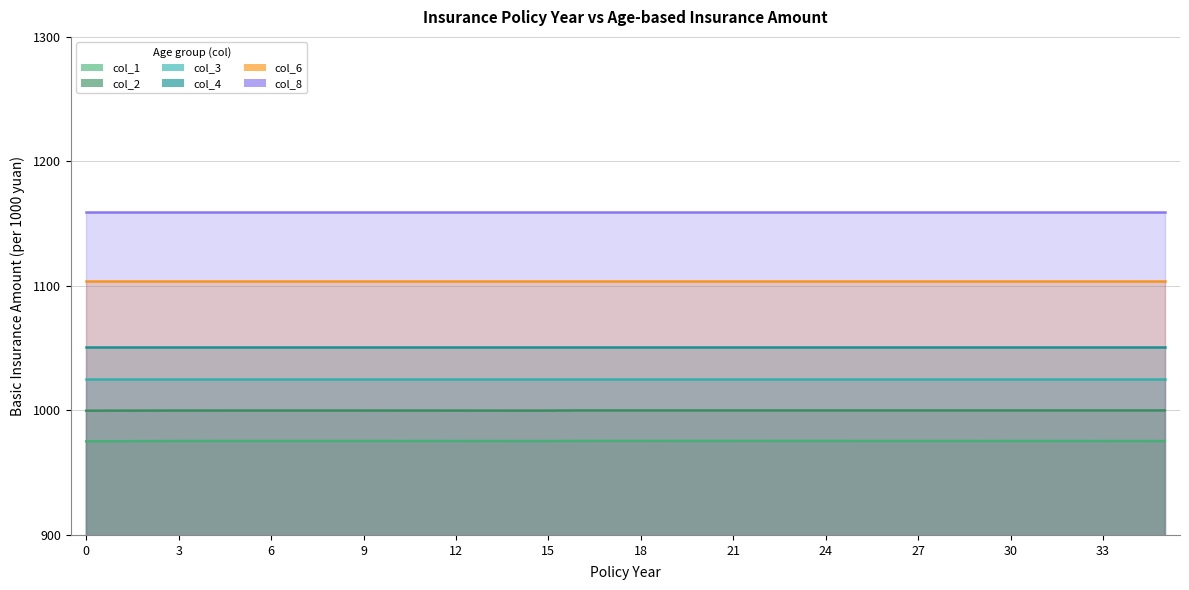

Is it true that col_6 equals 1920.2 at 33?

False